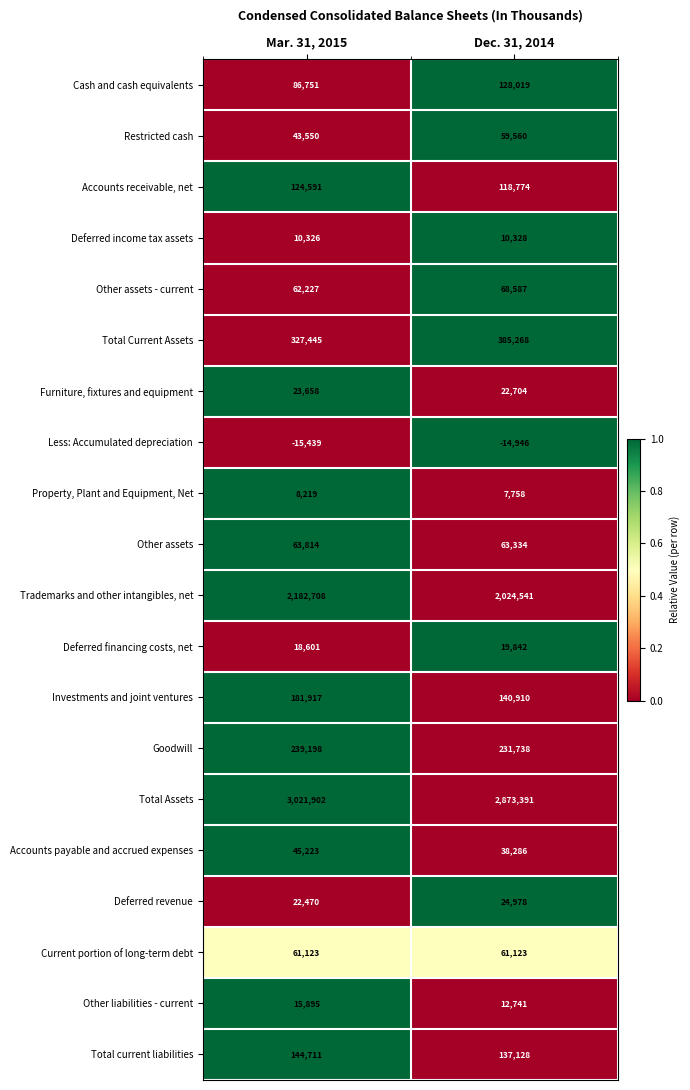

What is the sum of the Goodwill values at Dec. 31, 2014 and Mar. 31, 2015?

470936